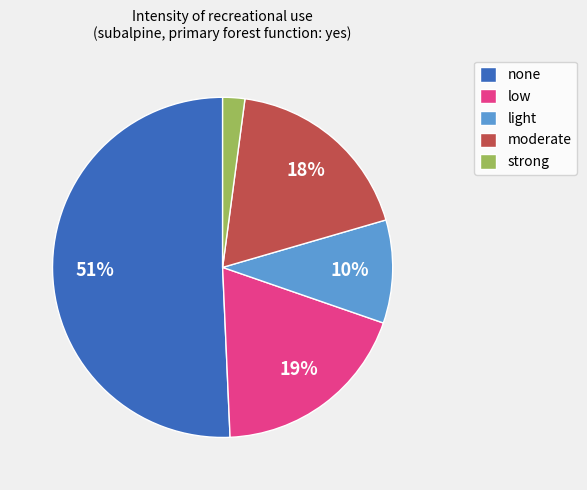

Is it true that low is 19% of the pie?

True